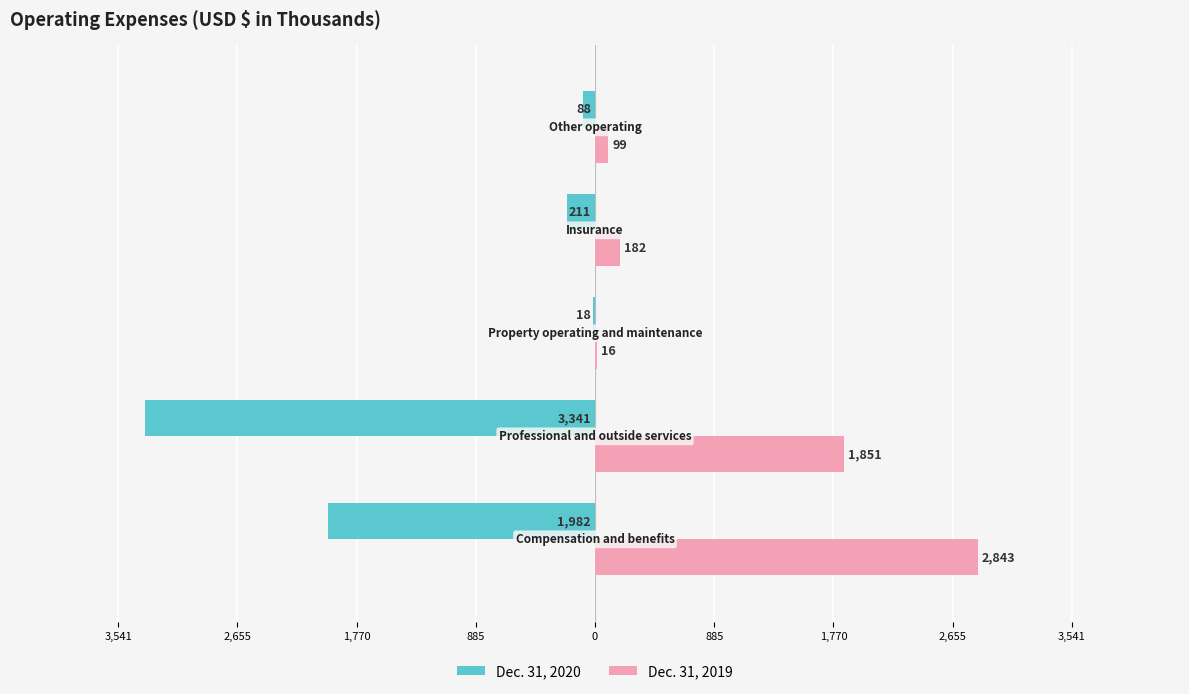

What are all the series names shown in the legend?

Dec. 31, 2020, Dec. 31, 2019